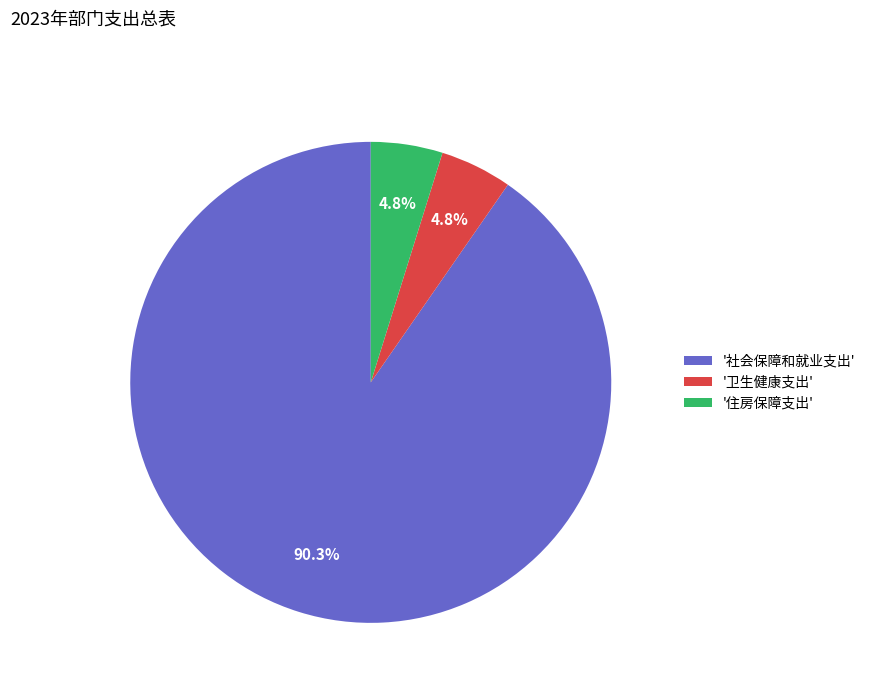

Is there a majority slice in this chart?

Yes